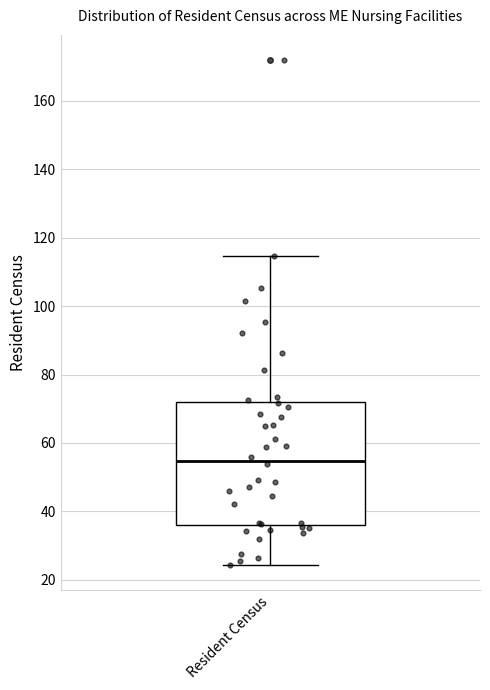

Where does the upper whisker of the box for Resident Census end on the y-axis? The values are not printed on the chart, so give them approximately, as read against the axis.

114